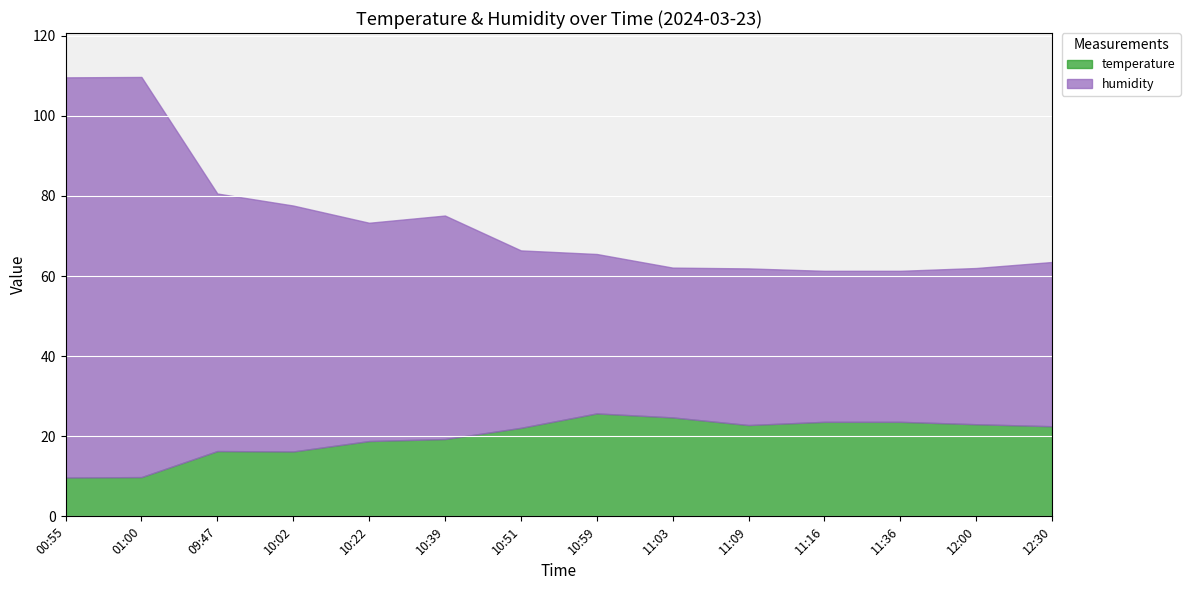

What is the difference between the maximum and minimum values in the humidity series?

62.2